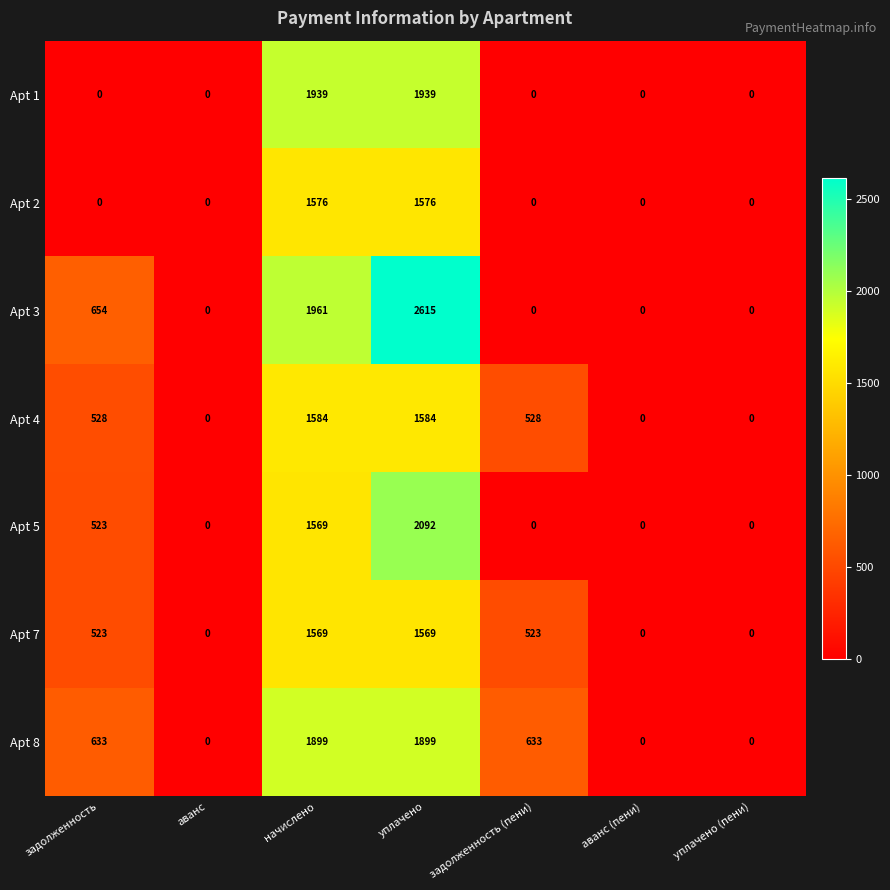

True or false: Apt 4 has a value of 1584 at начислено.

True